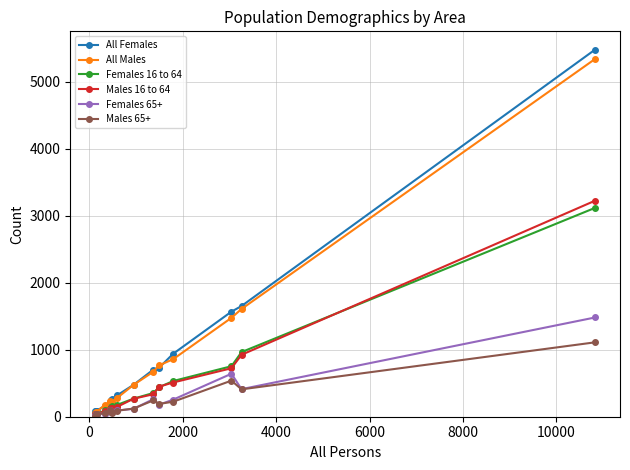

True or false: Males 65+ has more than 0 interior local peaks.

True